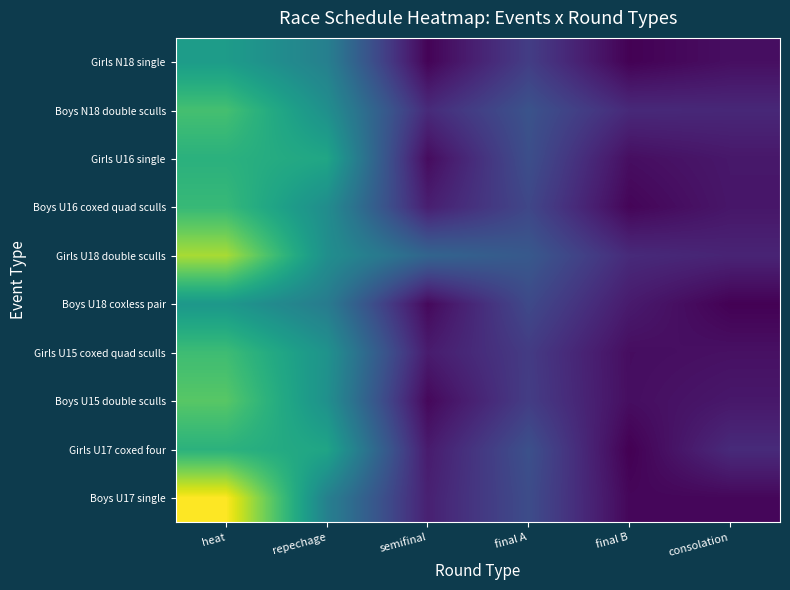

What is the spread (max minus min) of values at repechage?

1.1